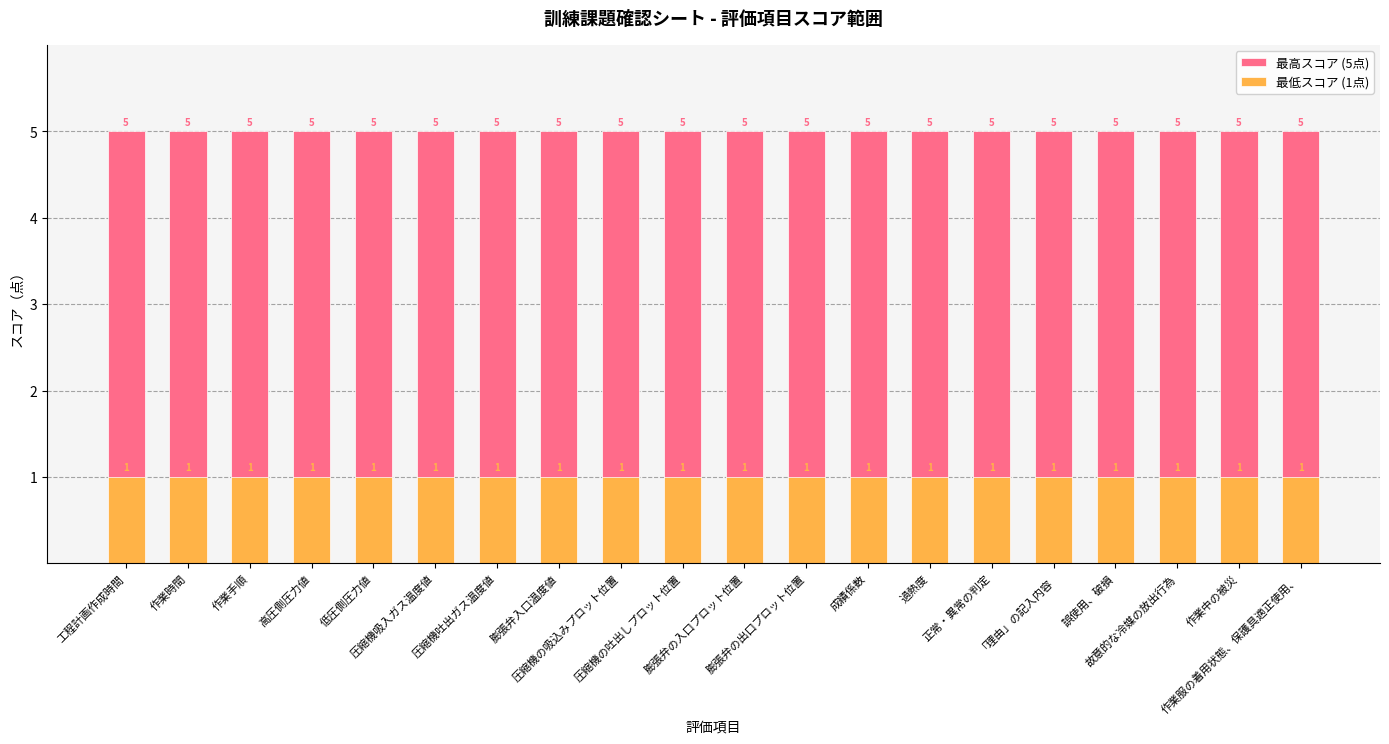

List the series in order of their overall mean, highest first.

最高スコア (5点), 最低スコア (1点)